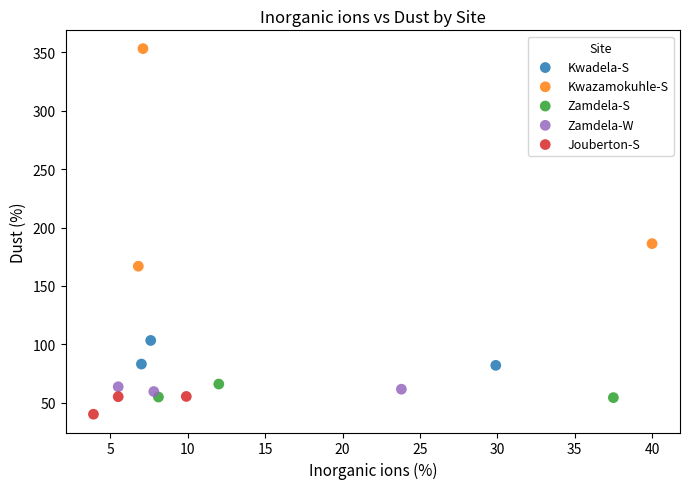

Which series has the largest Y range (max minus min)?

Kwazamokuhle-S